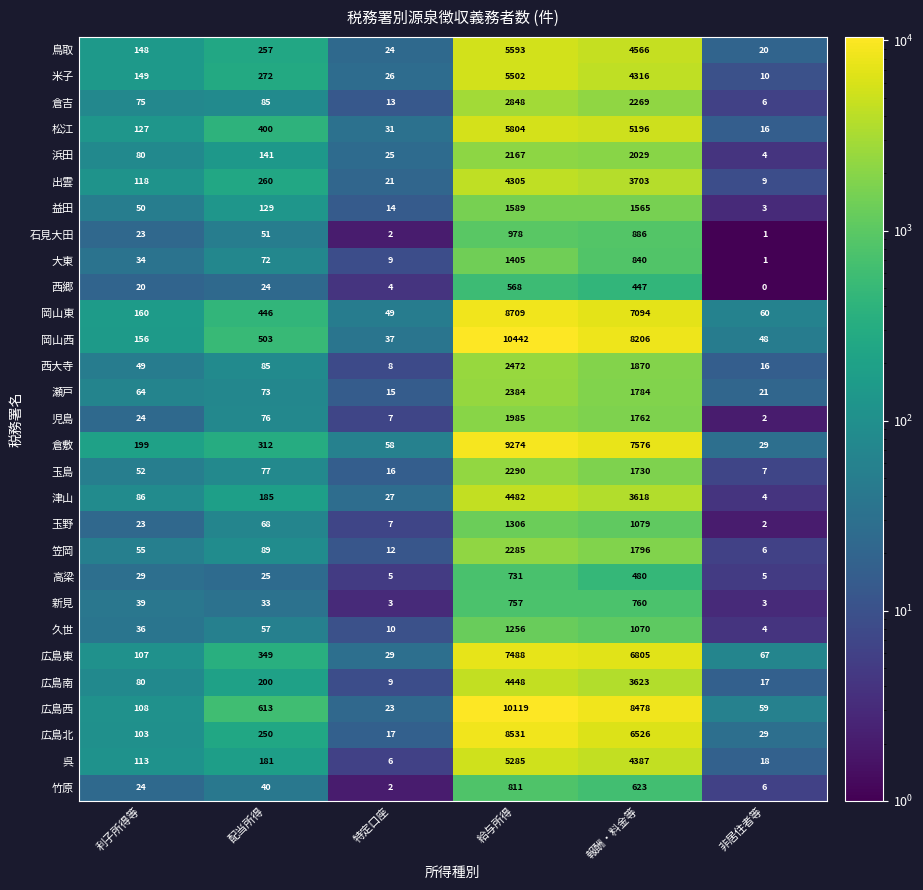

How many distinct data groups are displayed?

29